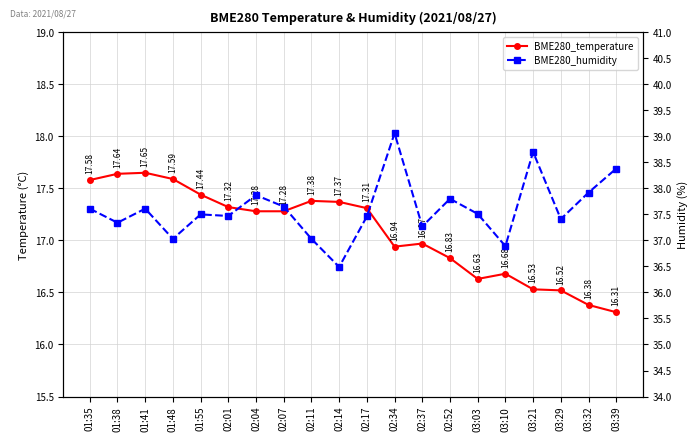

Which series has the largest total across all categories?

BME280_humidity